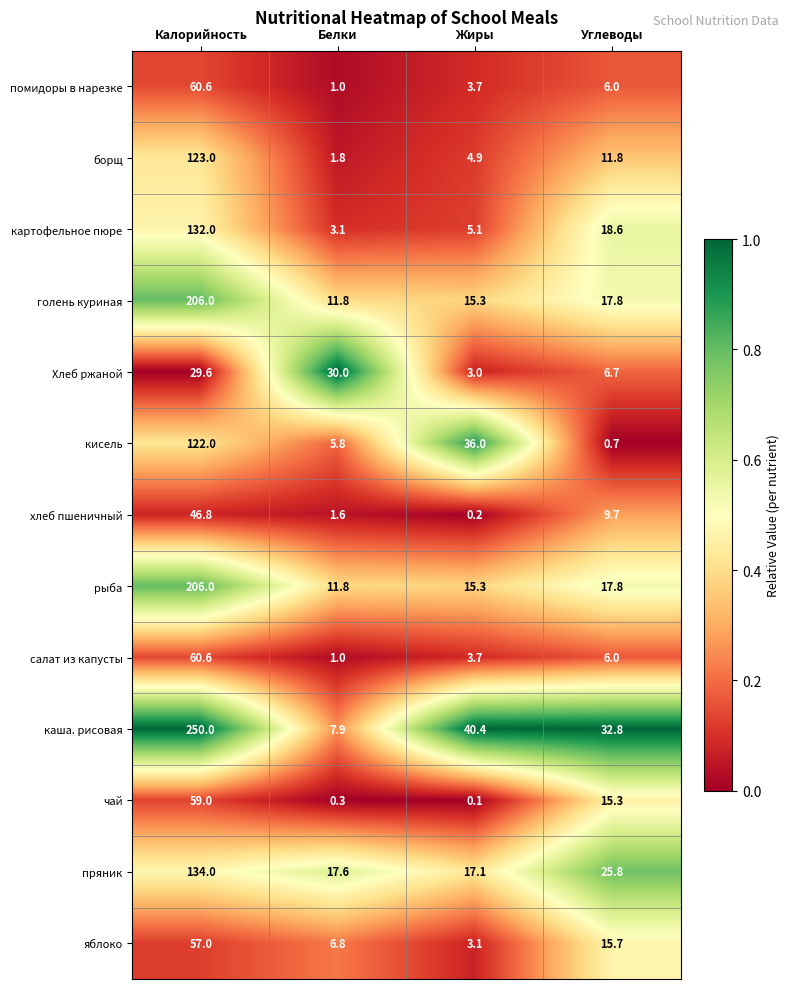

What is the sum of all рыба values?

250.9